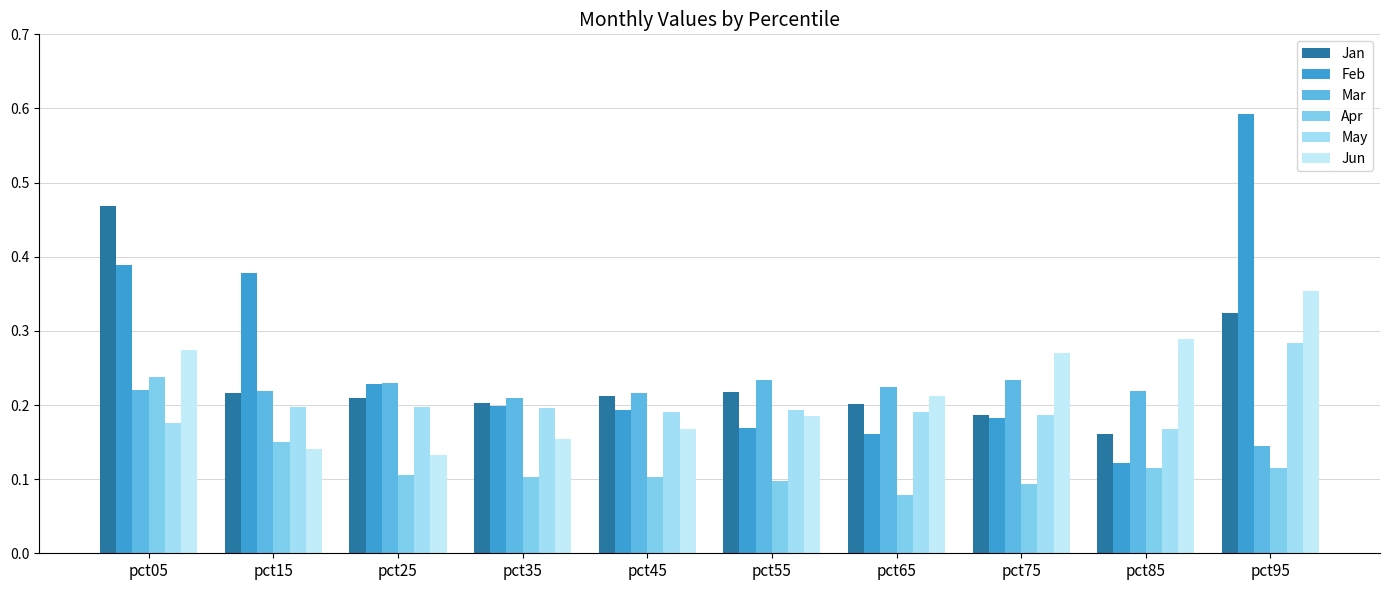

The value of Mar at pct95 is 0.1. True or false?

True